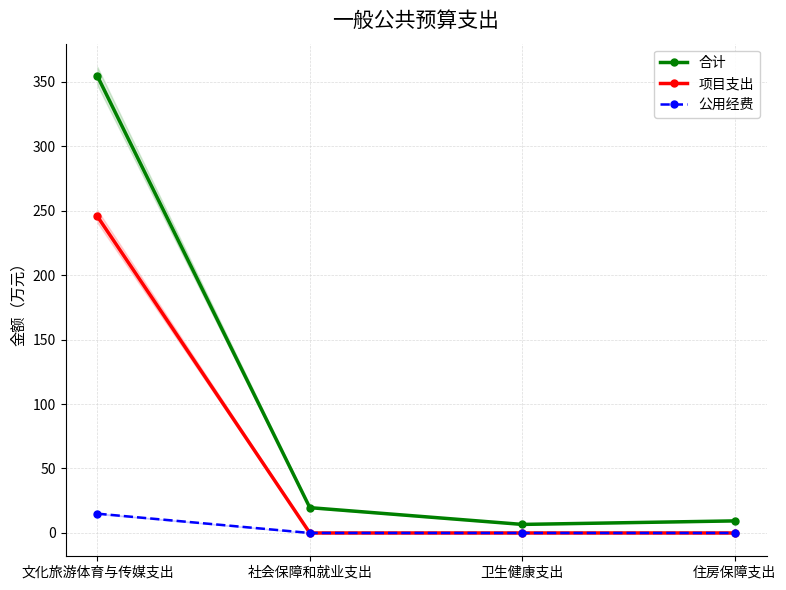

How many distinct data groups are displayed?

3